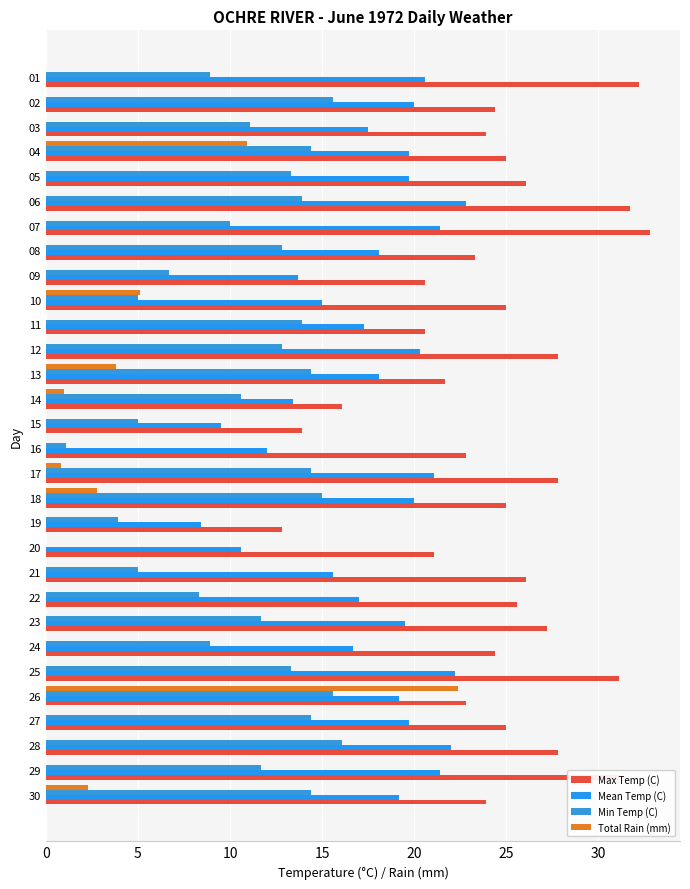

What is the difference between the maximum and minimum values in the Mean Temp (C) series?

14.4